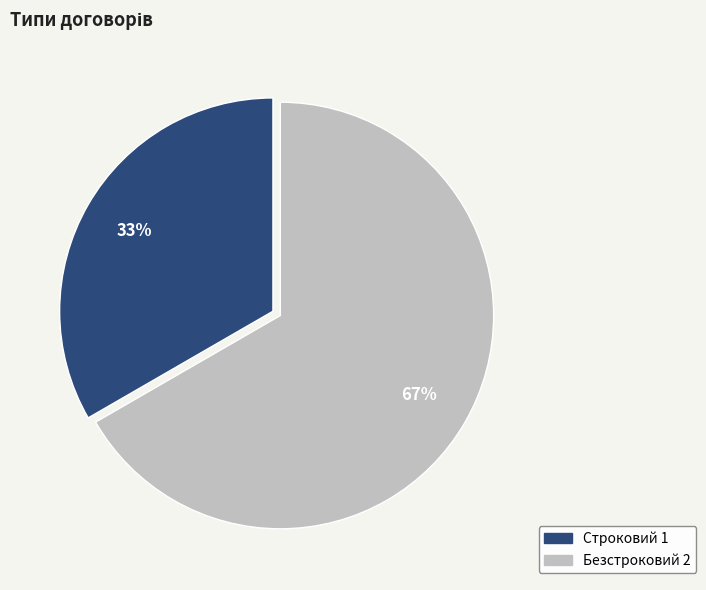

Does Безстроковий account for over 50% of the chart?

Yes